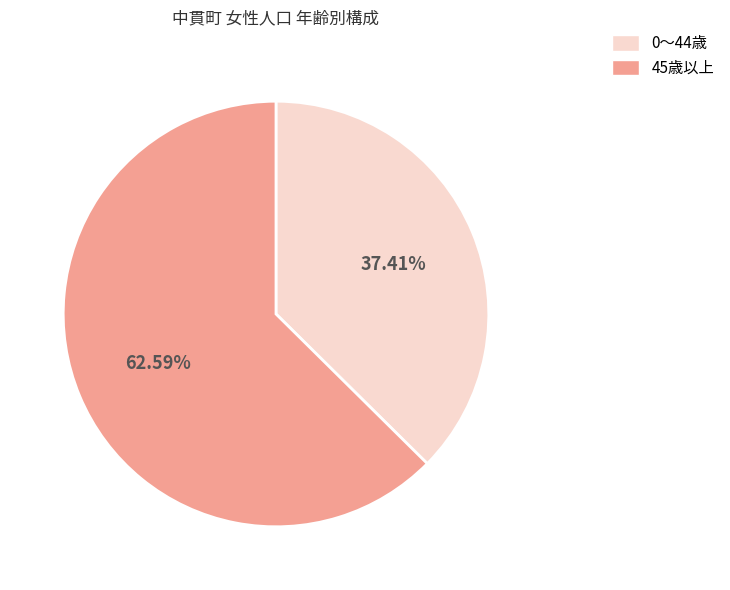

How many segments does this pie chart have?

2